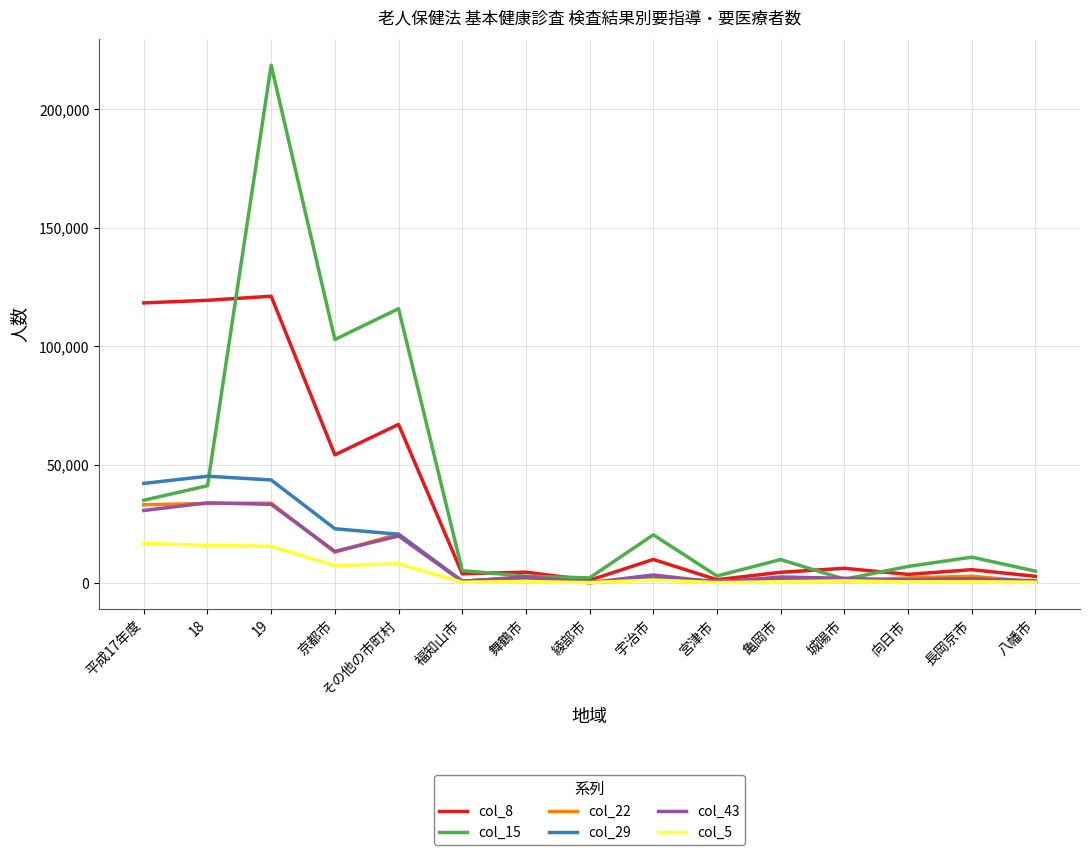

What is the greatest value displayed?

218564